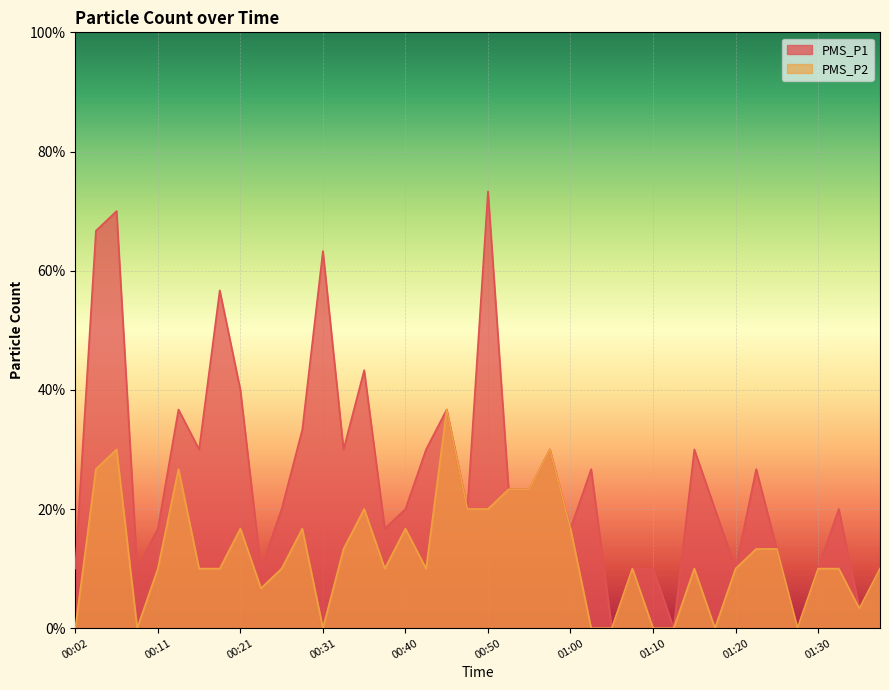

The PMS_P2 series shows 1.7 at 00:28. True or false?

True